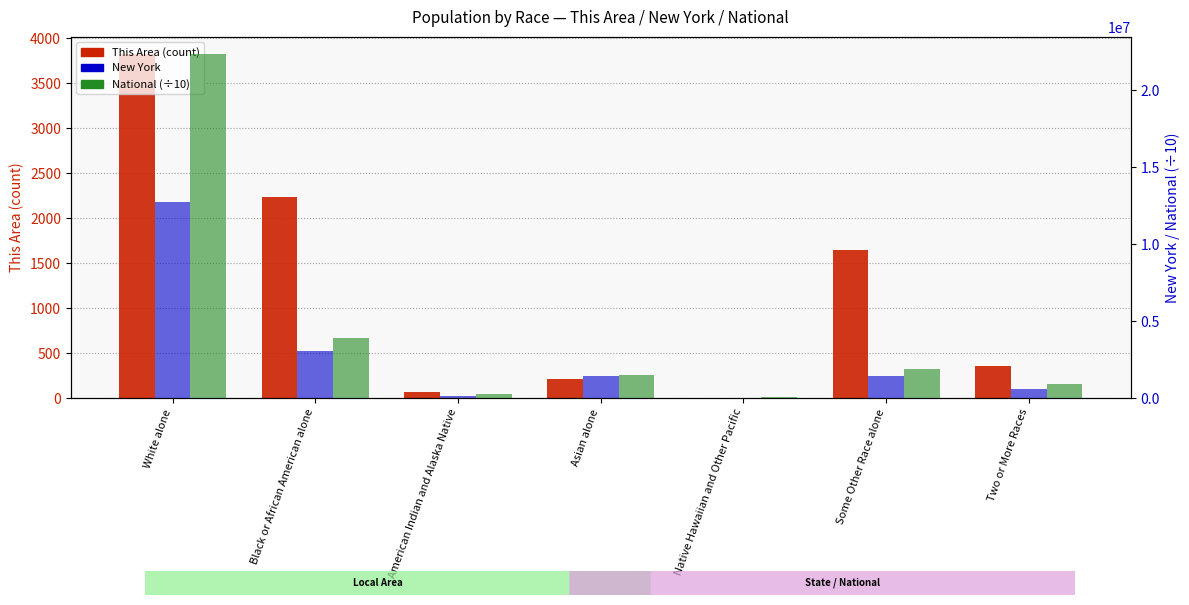

What is the difference between the second highest and second lowest values in the New York series?

2966894.0